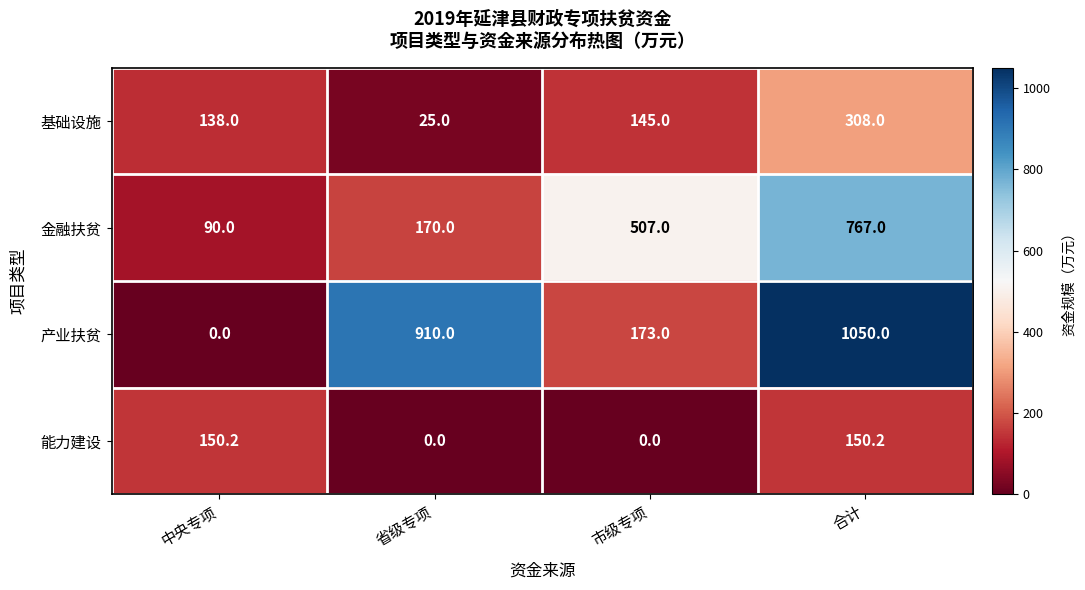

Reading left to right, transcribe all the data shown in this chart.

基础设施: 138.0	25.0	145.0	308.0
金融扶贫: 90.0	170.0	507.0	767.0
产业扶贫: 0.0	910.0	173.0	1050.0
能力建设: 150.2	0.0	0.0	150.2